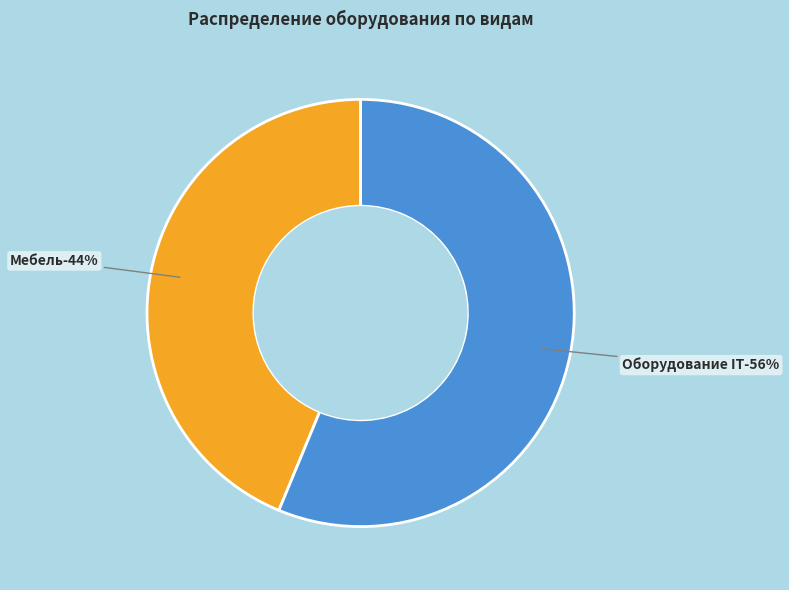

What portion of the pie excludes Оборудование IT?

43.8%